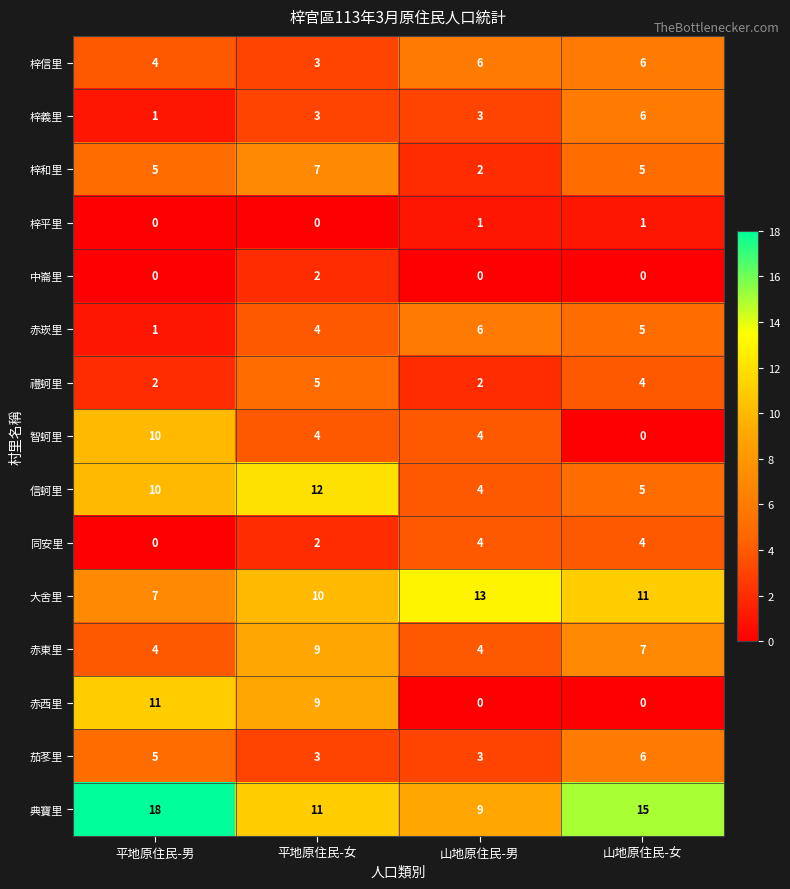

List the labels in order of 典寶里 value, smallest first.

山地原住民-男, 平地原住民-女, 山地原住民-女, 平地原住民-男